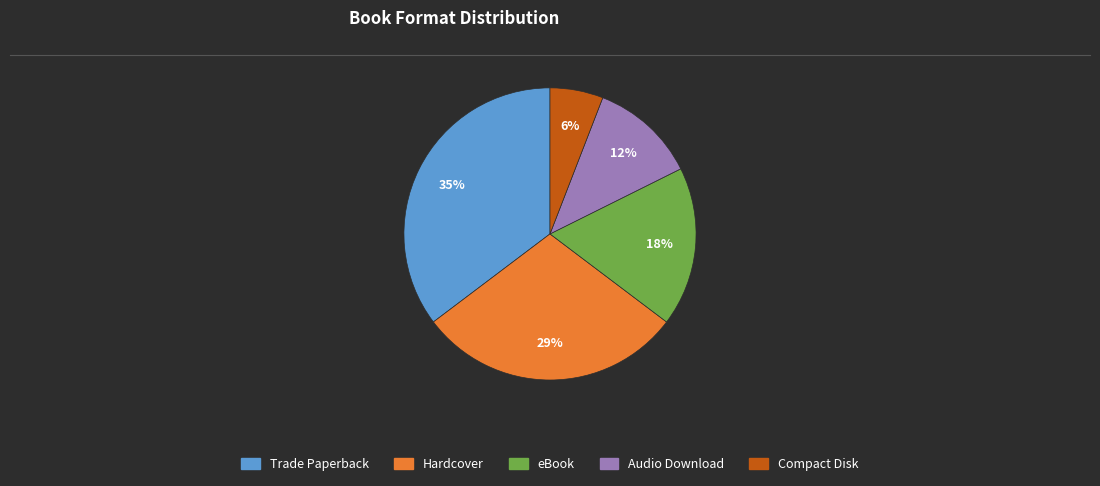

To the nearest percent, what is the average slice percentage?

20%